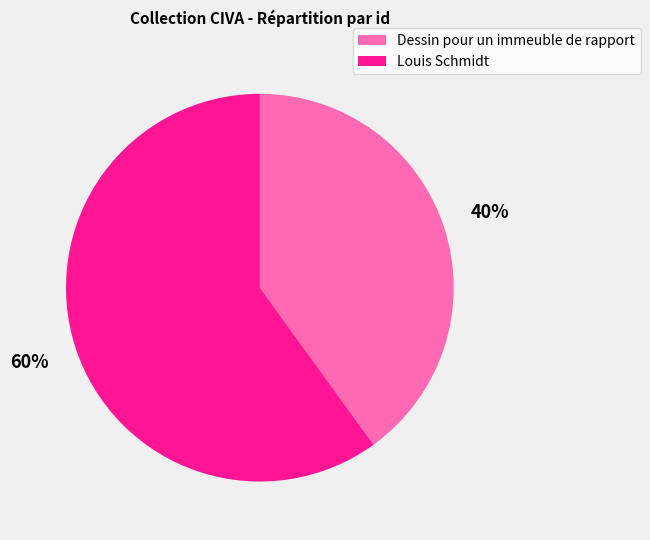

Which slice is the smallest?

Dessin pour un immeuble de rapport